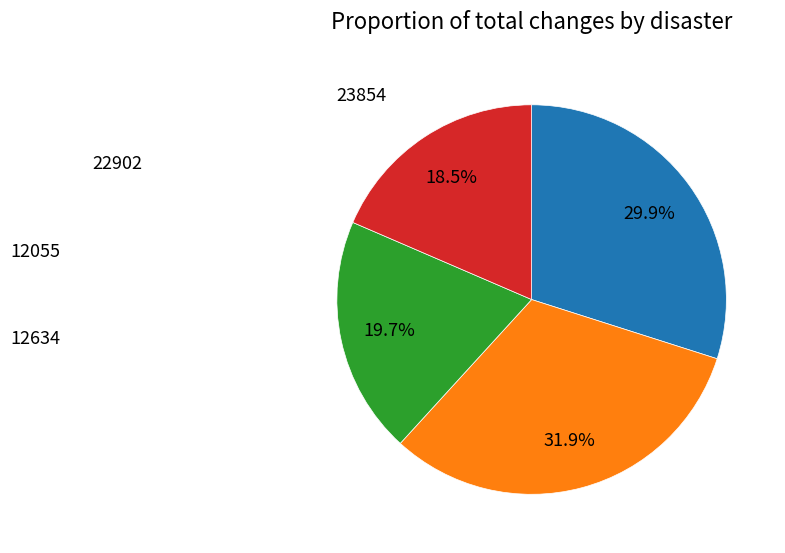

Count the number of slices in the pie.

4